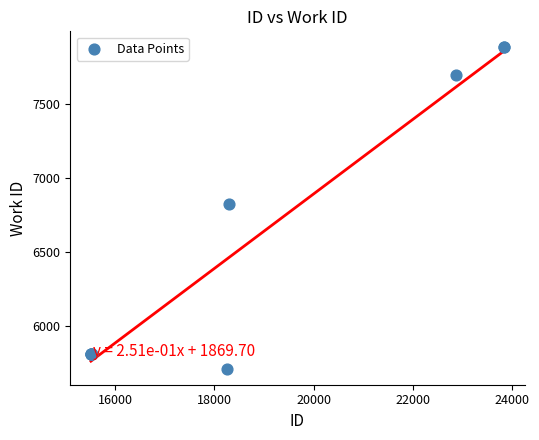

What Y value in the scatter plot is closest to 6795?

6825